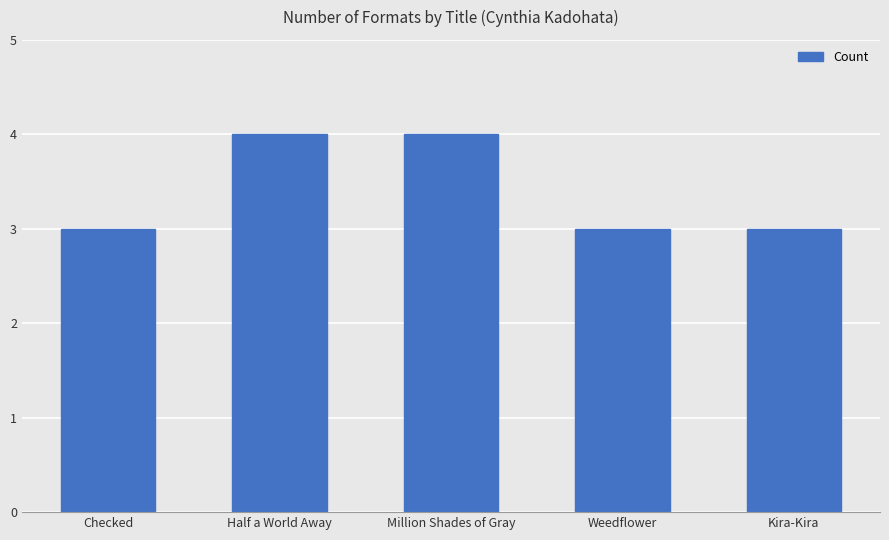

How many data points does each series have?

5